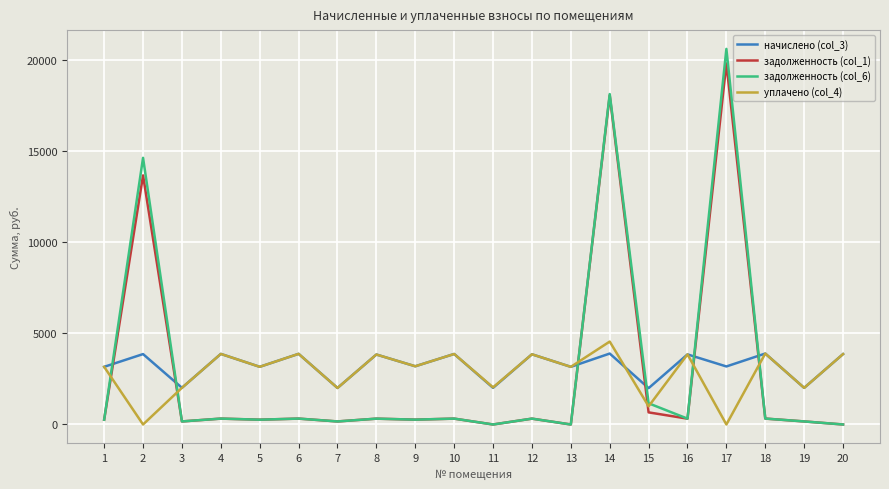

What is the average value of the задолженность (col_6) series?

2904.3